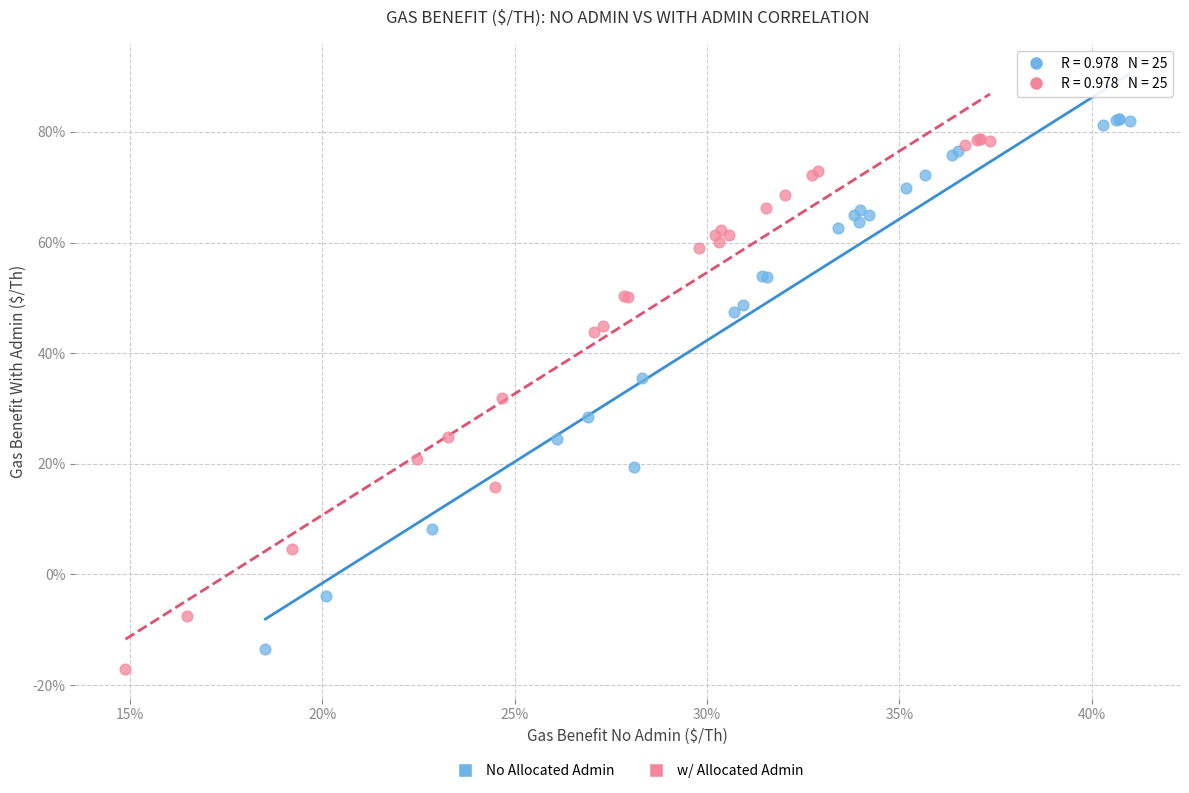

What are all the series names shown in the legend?

No Allocated Admin, w/ Allocated Admin